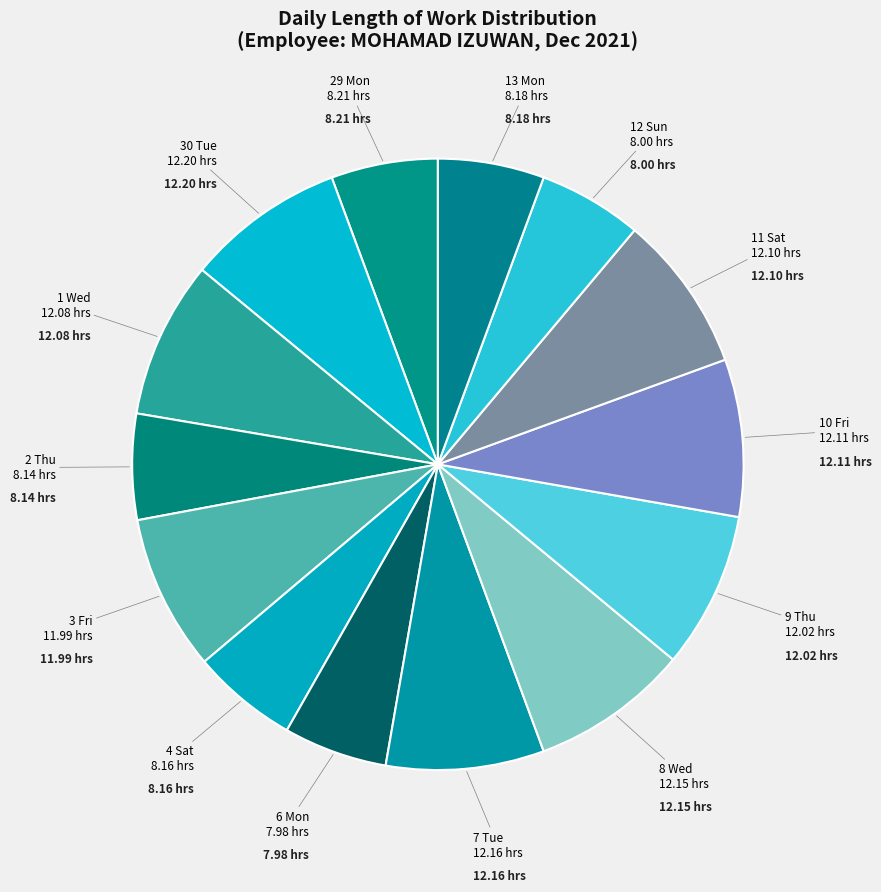

Count the number of slices in the pie.

14